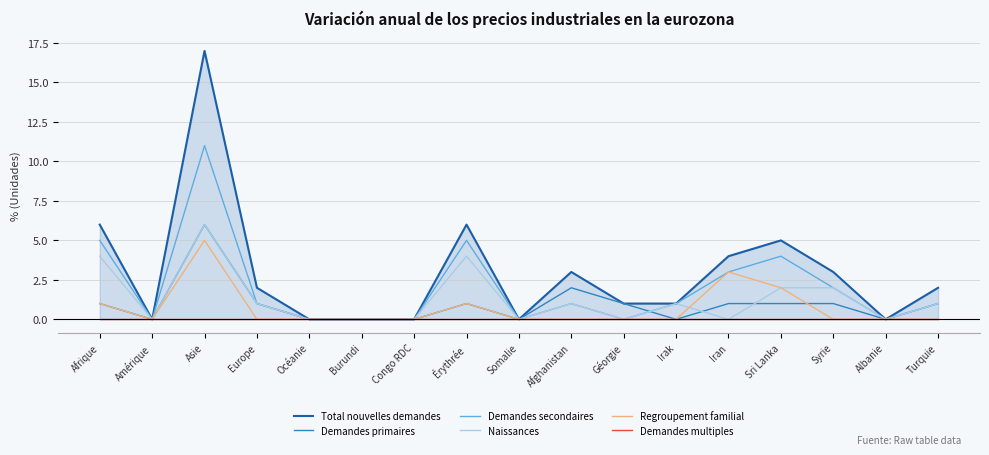

Is it true that Regroupement familial equals 0 at Érythrée?

False